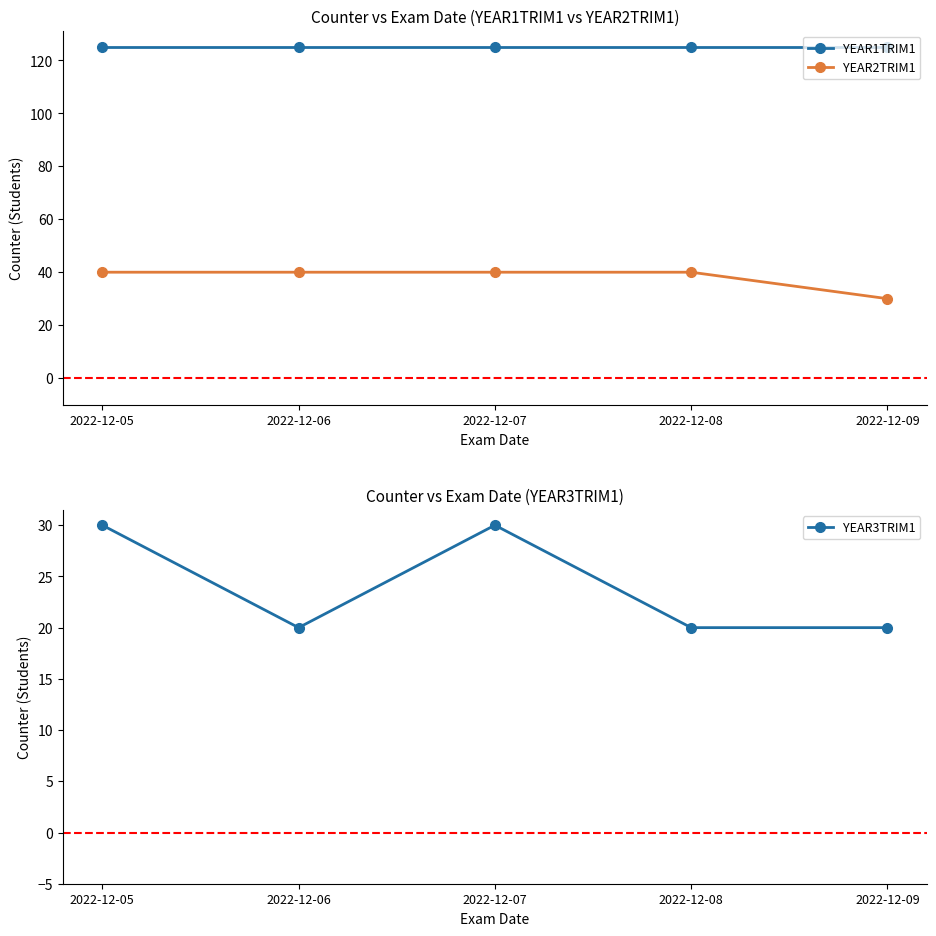

What is the difference between the second highest and second lowest values in the YEAR3TRIM1 series?

10